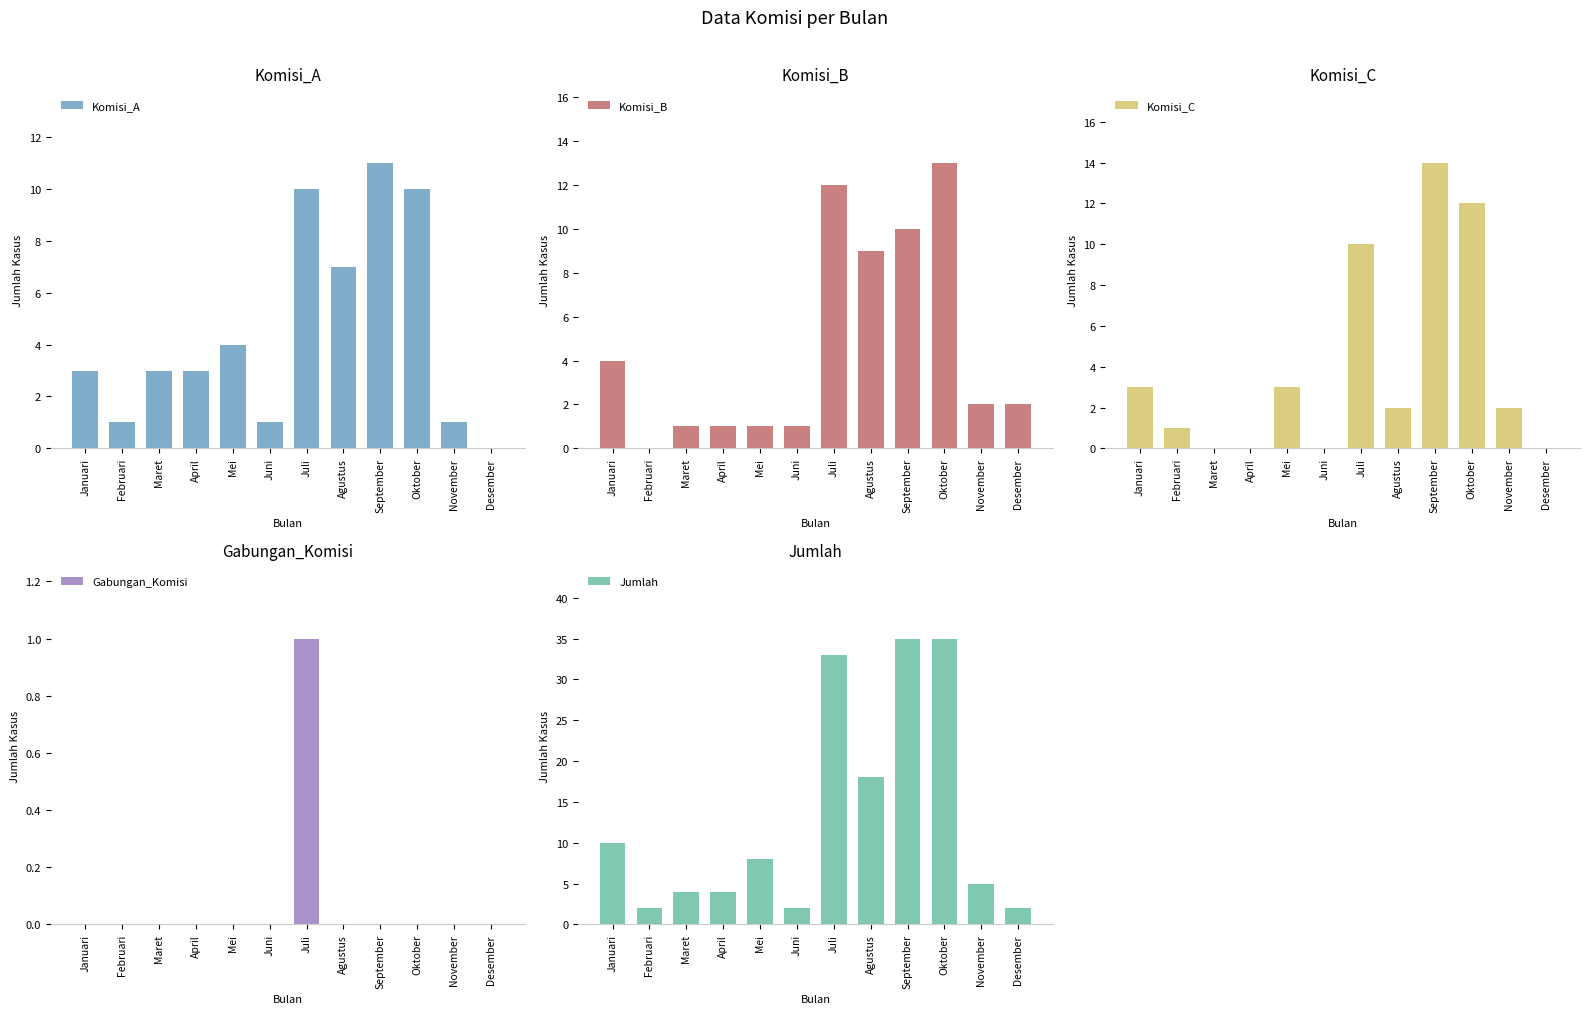

Is the value of Komisi_C at April greater than the value of Komisi_B at Oktober?

No